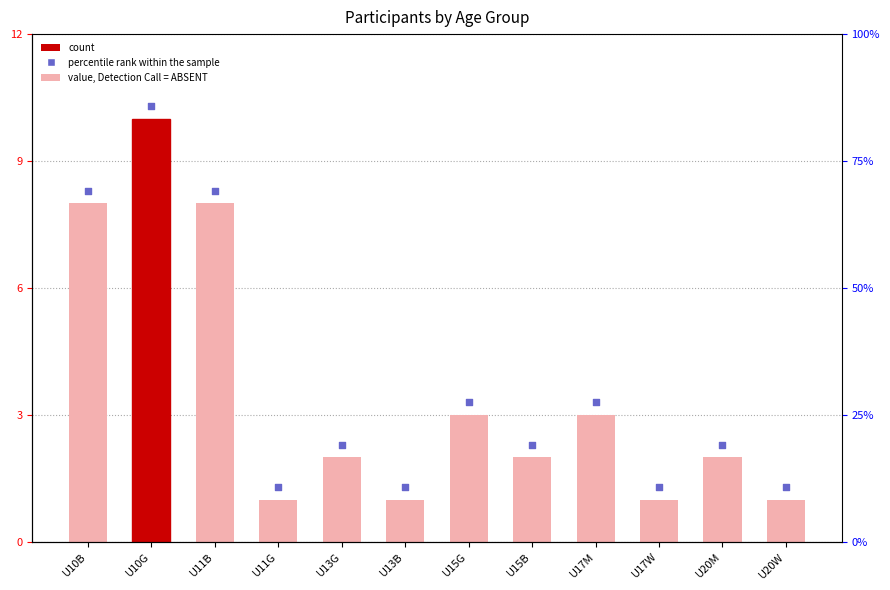

Which has a higher value, U17W or U13B?

U17W